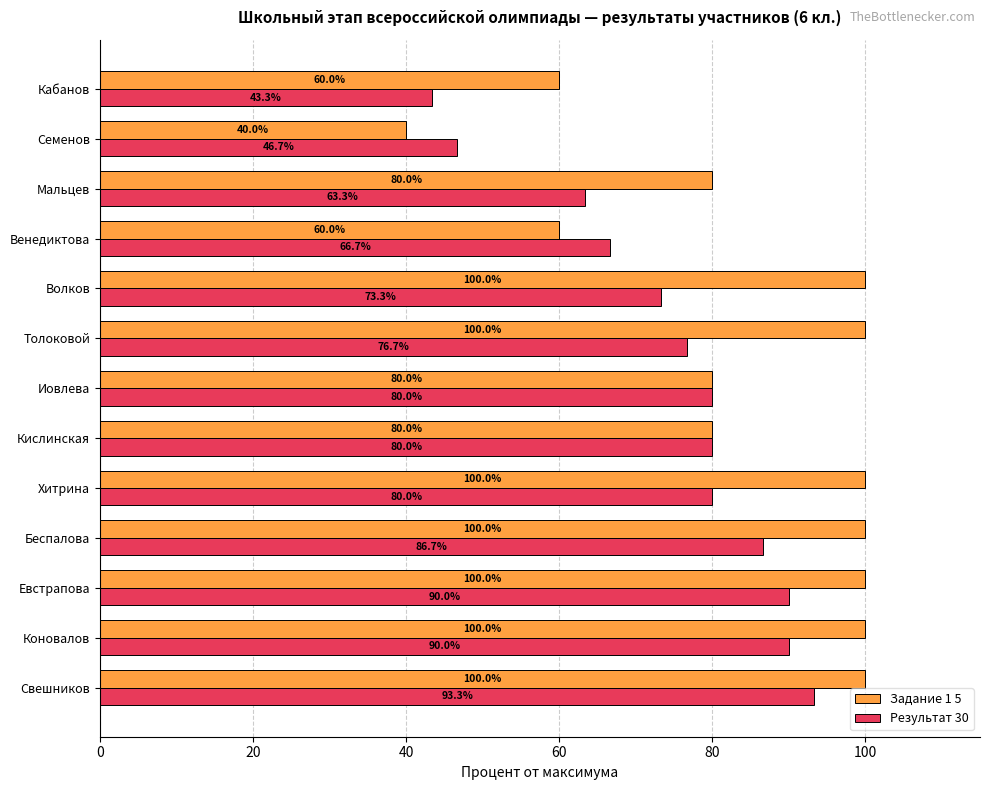

Which series has the largest total across all categories?

Задание 1 5